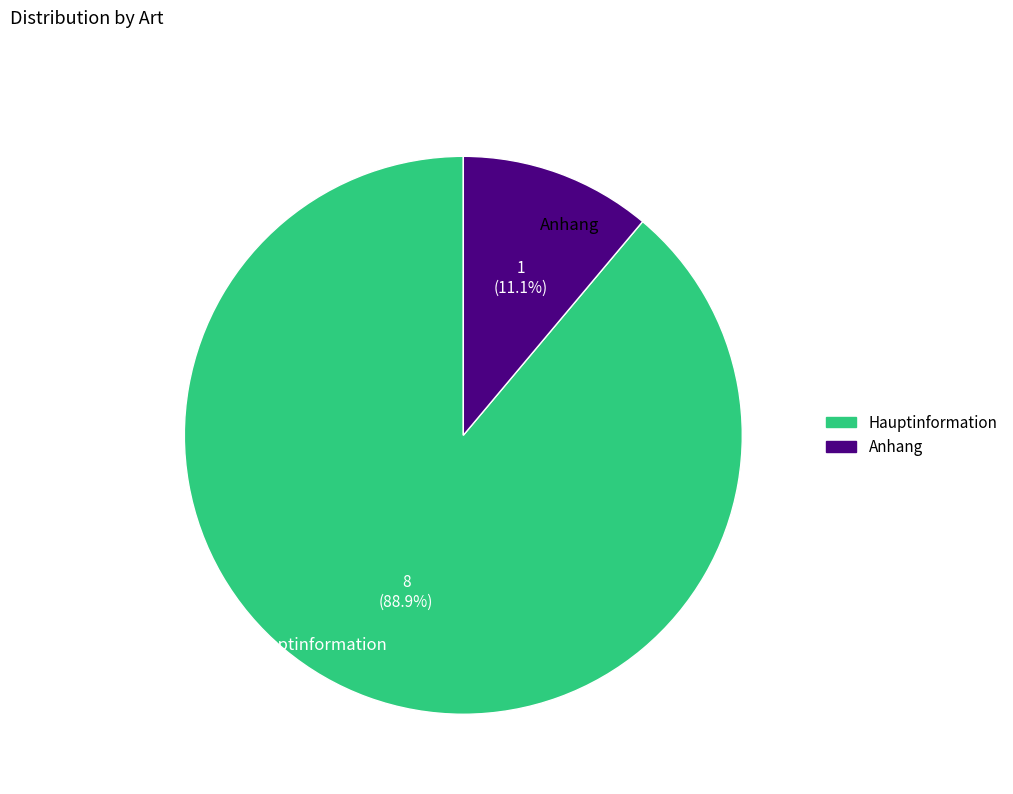

To the nearest percent, what is the difference between the largest and smallest slice percentages?

78%